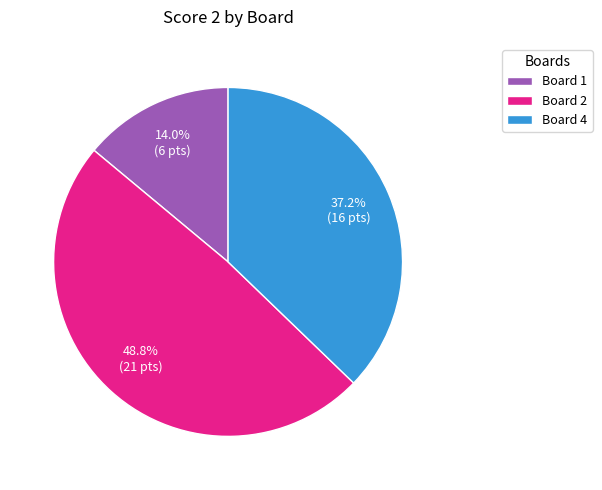

What is the largest slice in the pie chart?

Board 2